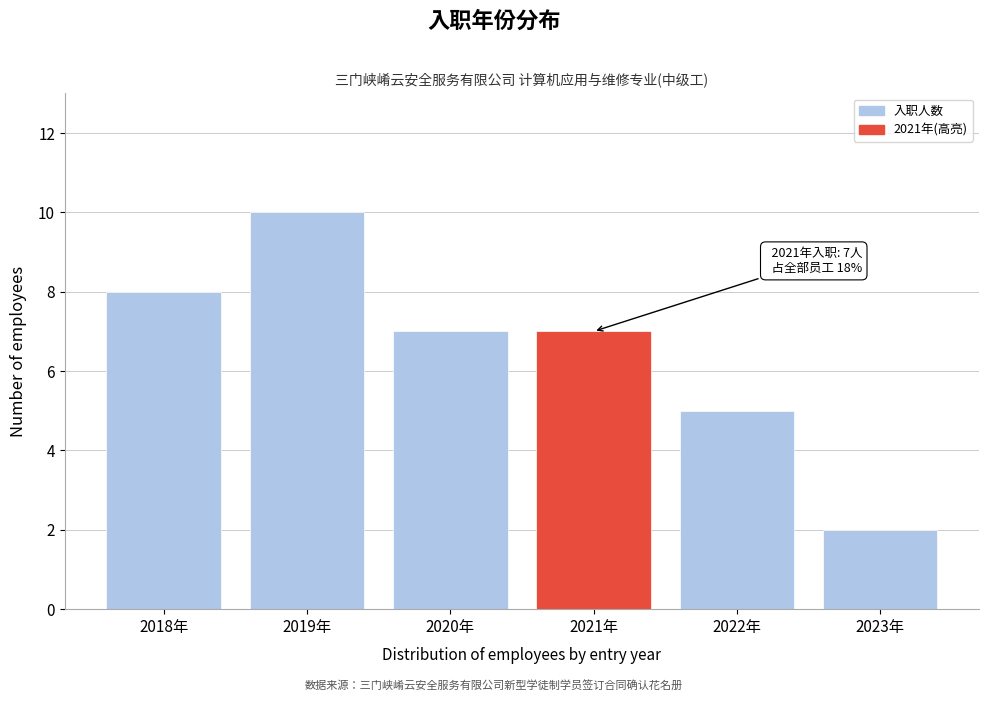

Reading left to right, extract all data points from this chart.

8	10	7	7	5	2